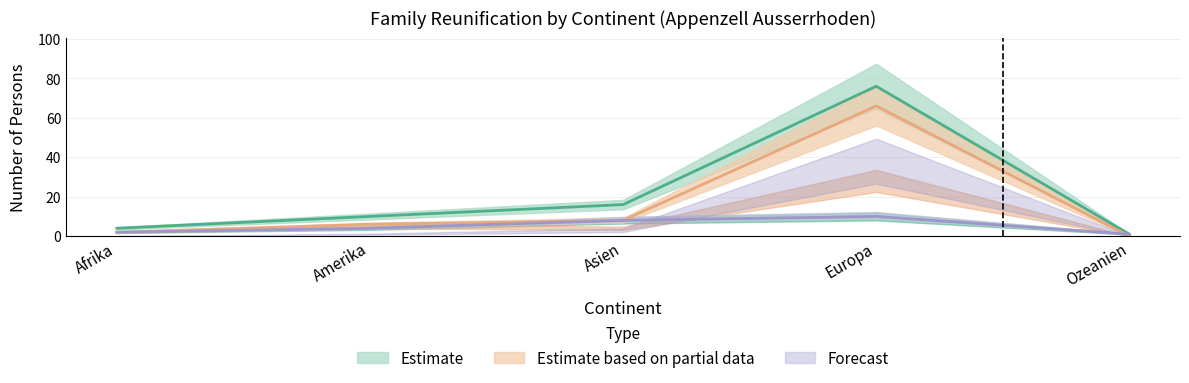

Which series has the largest total across all categories?

Estimate